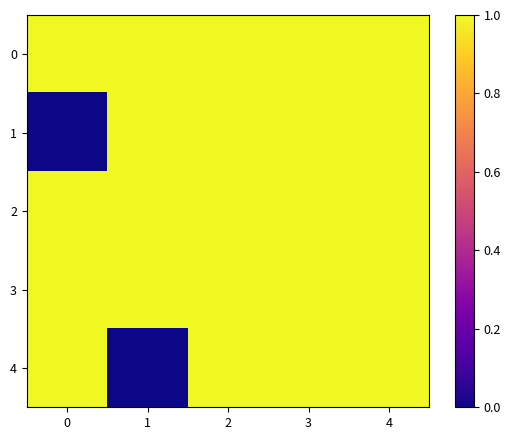

At which category is the sum across all series the highest?

2